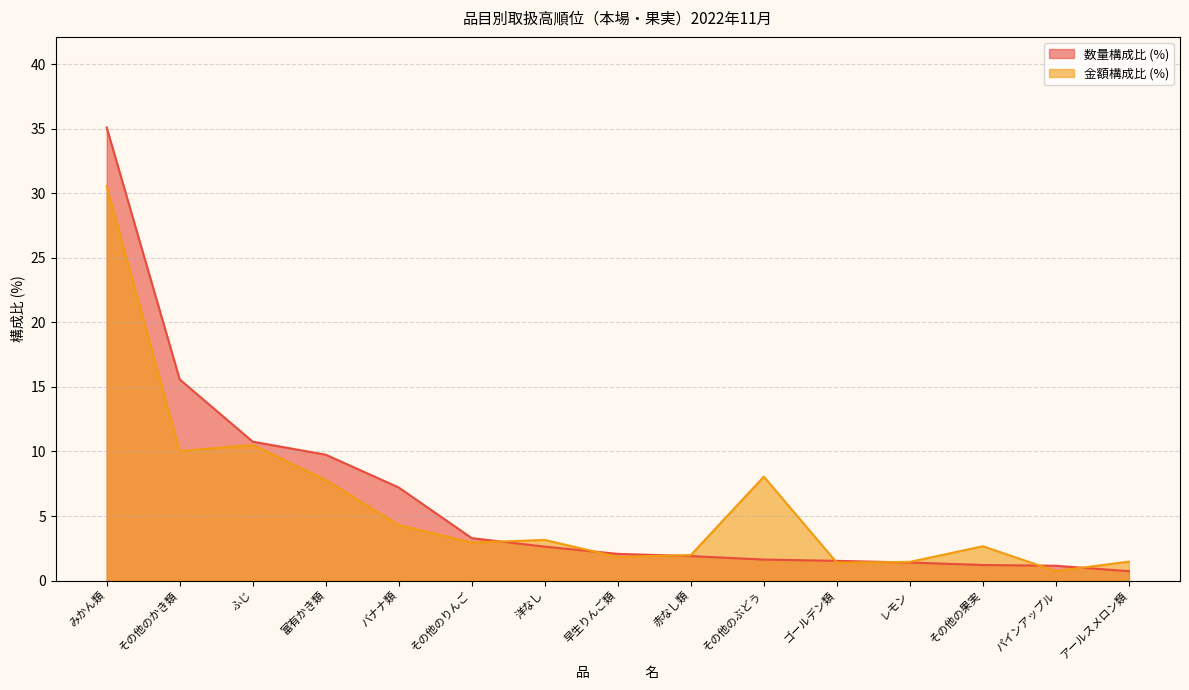

What is the approximate value of 金額 (円) at その他のぶどう?

8.1